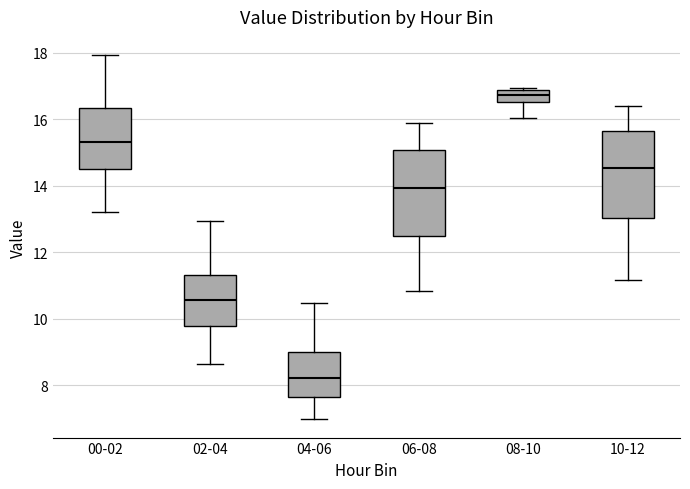

Which box's median line is the lowest?

04-06